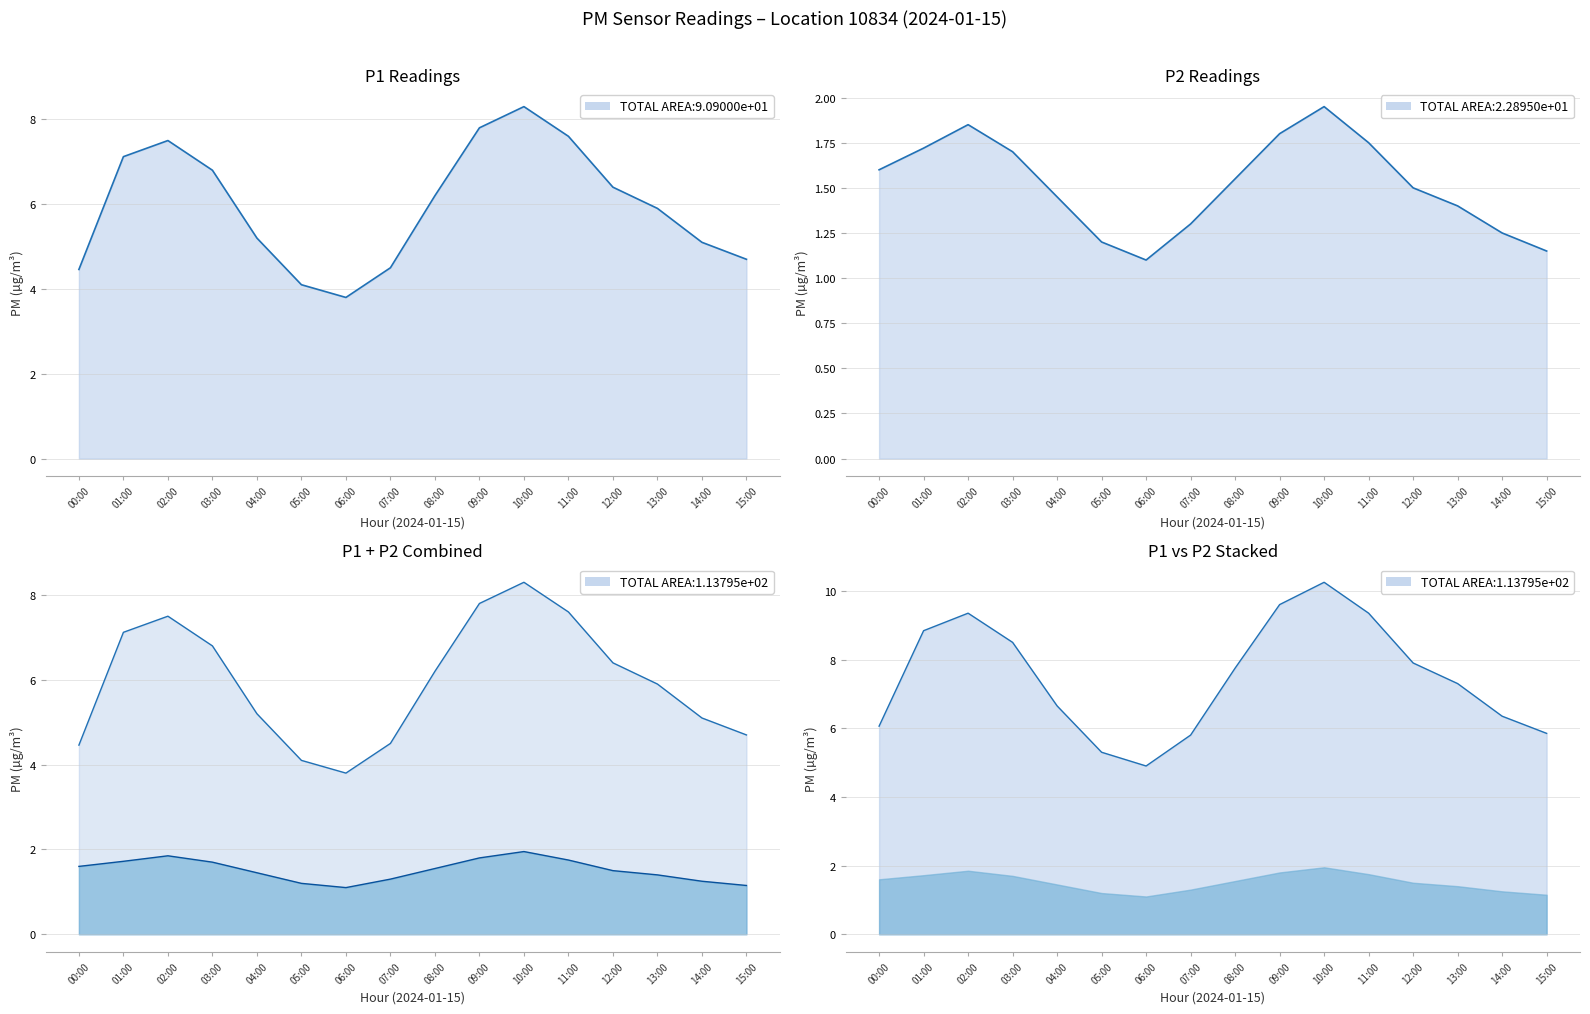

In P1, how many points are higher than both neighbors (excluding endpoints)?

2